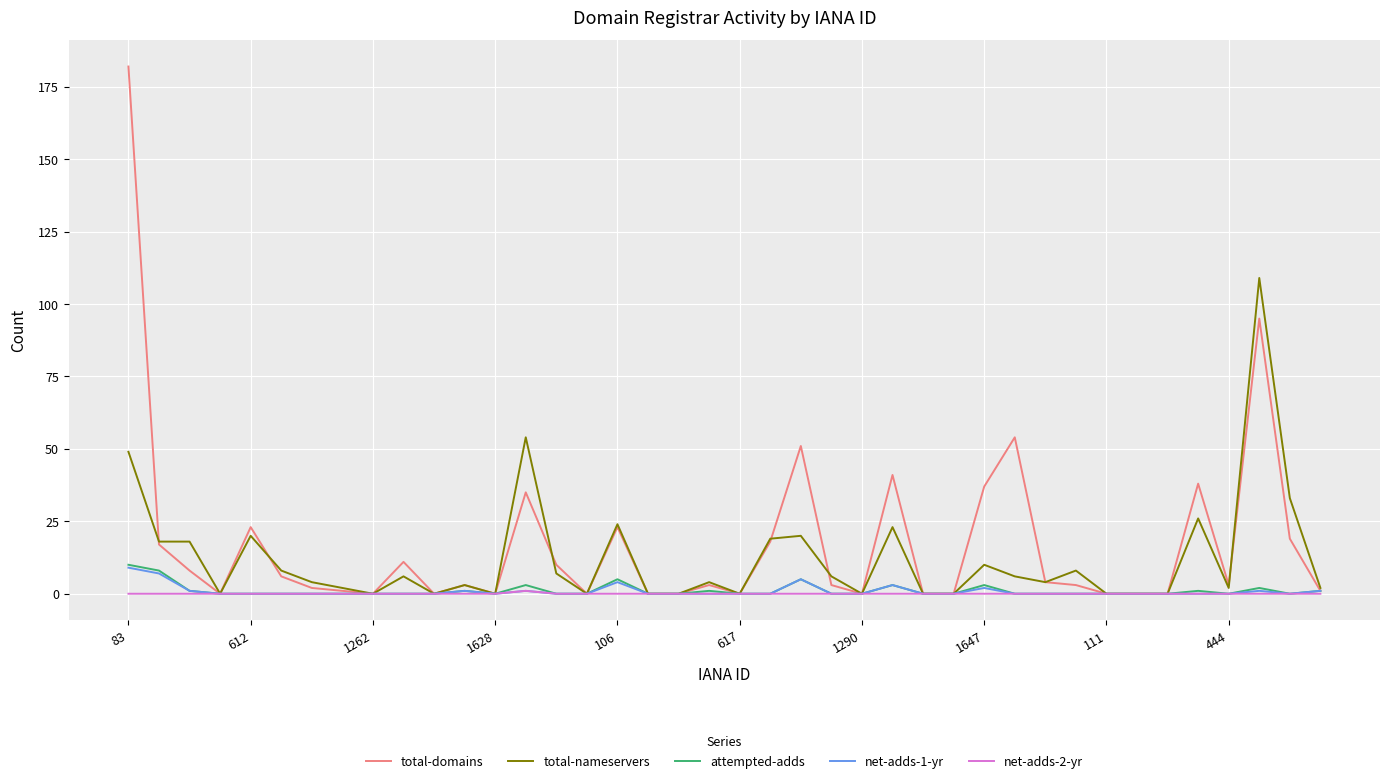

What is the highest value of the attempted-adds series?

10